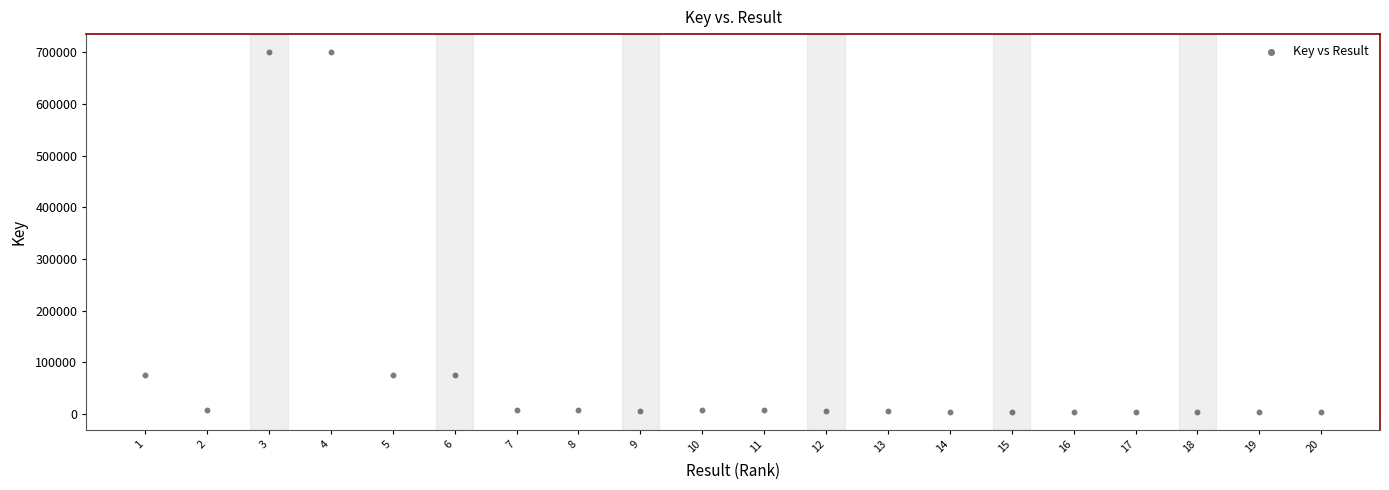

What is the range of X values (max minus min)?

19